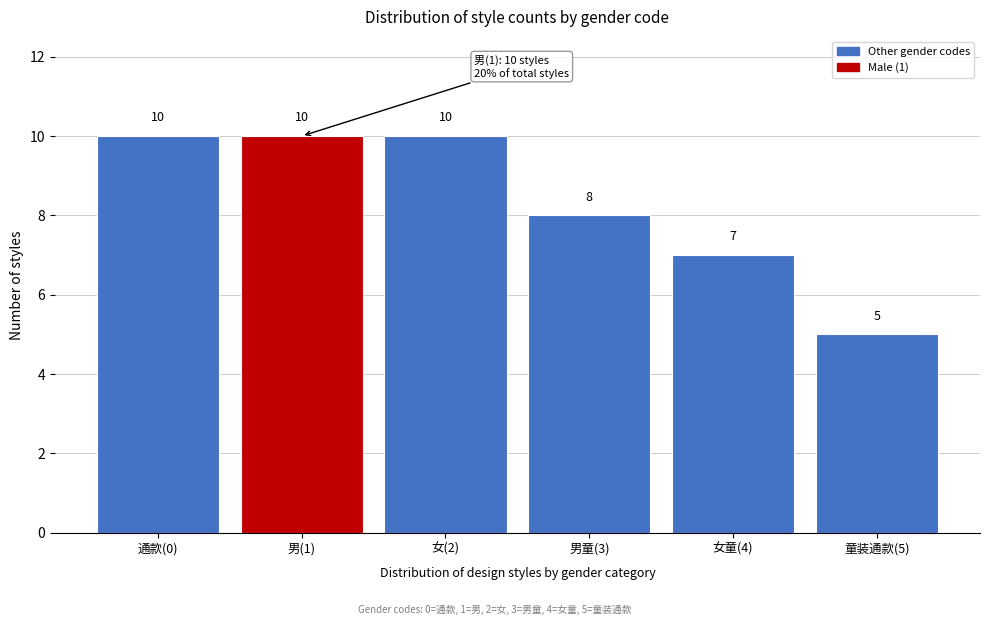

Reading right to left, extract all data points from this chart.

5	7	8	10	10	10